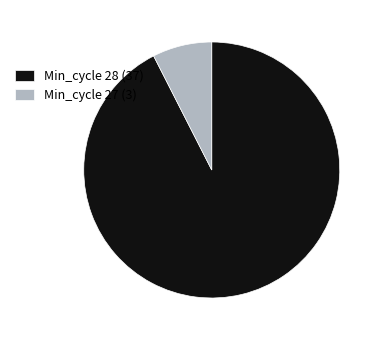

Which category has the biggest portion of the pie?

Min_cycle 28 (37)